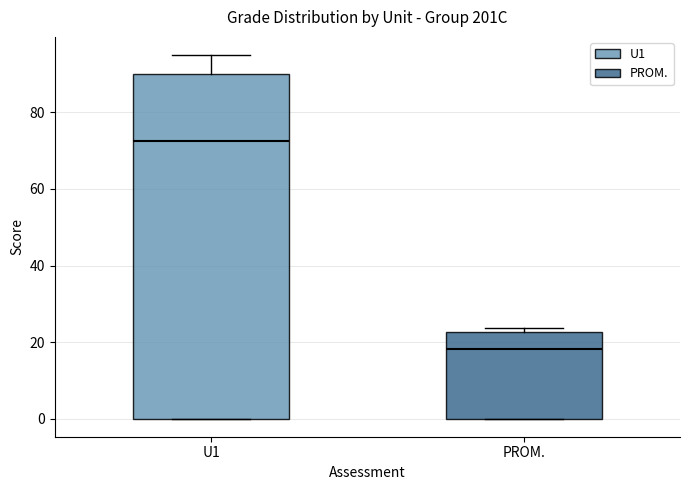

Reading left to right, transcribe this box plot: for each box, give where its median line is, the range the box spans, and where its two whiskers end, as read against the y-axis. The values are not printed on the chart, so give them approximately, as read against the axis.

U1: median 72, box 0 to 90, whiskers 0 to 96
PROM.: median 18, box 0 to 22, whiskers 0 to 24